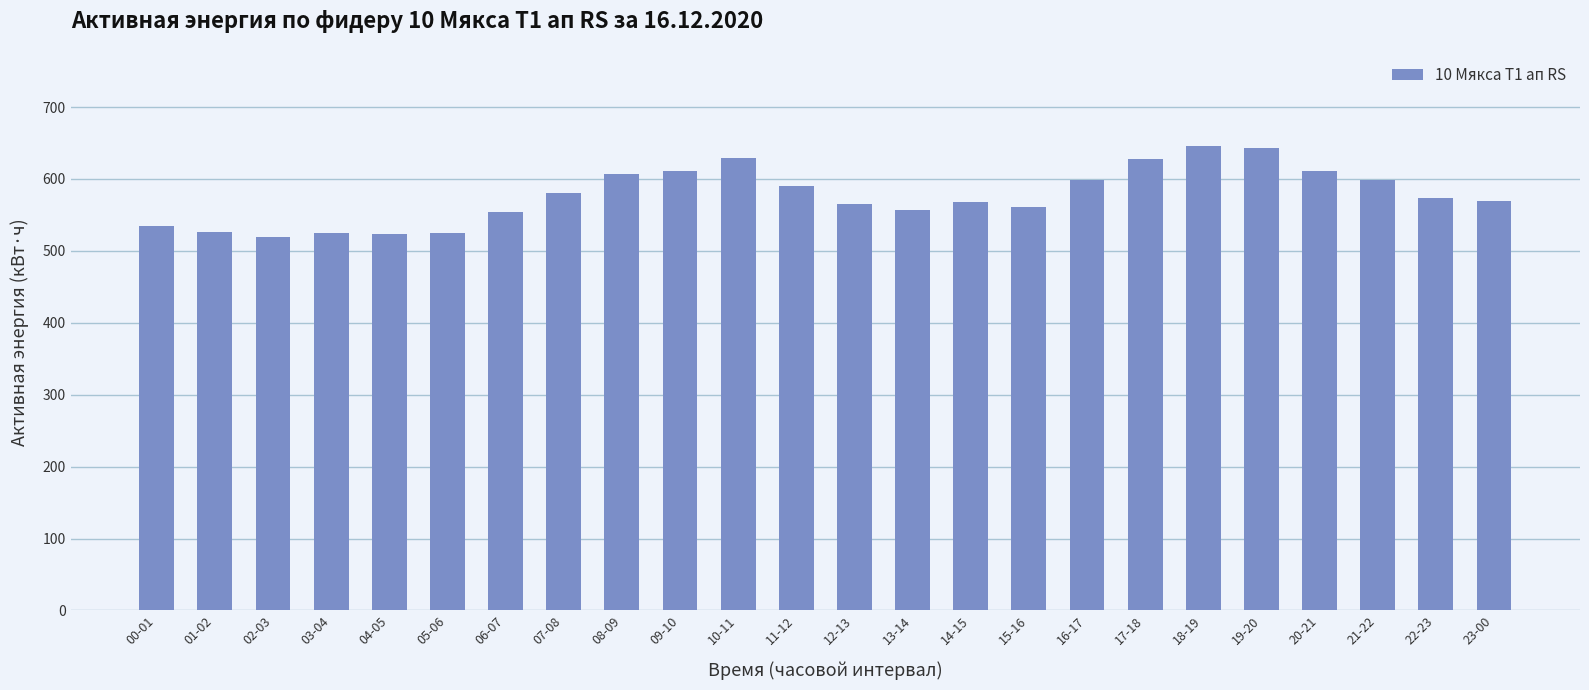

How many bars are there in total?

24